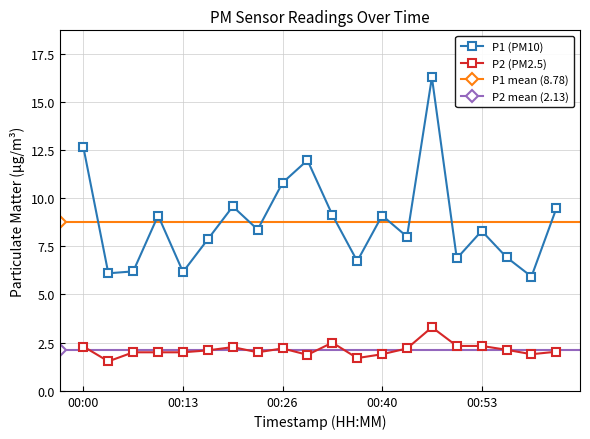

Rank the series by their maximum value, from highest to lowest.

P1, P2